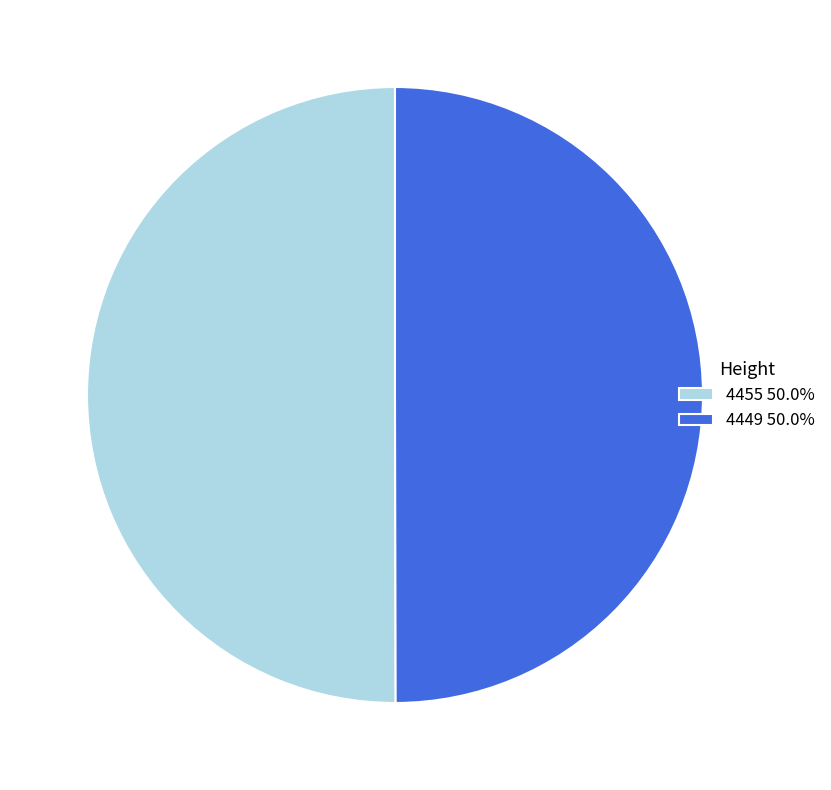

Which slice is the smallest?

4449